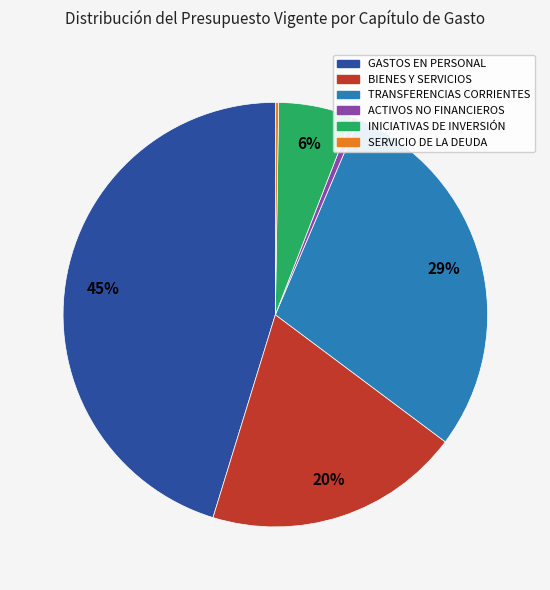

To the nearest percent, what is the average slice percentage?

17%